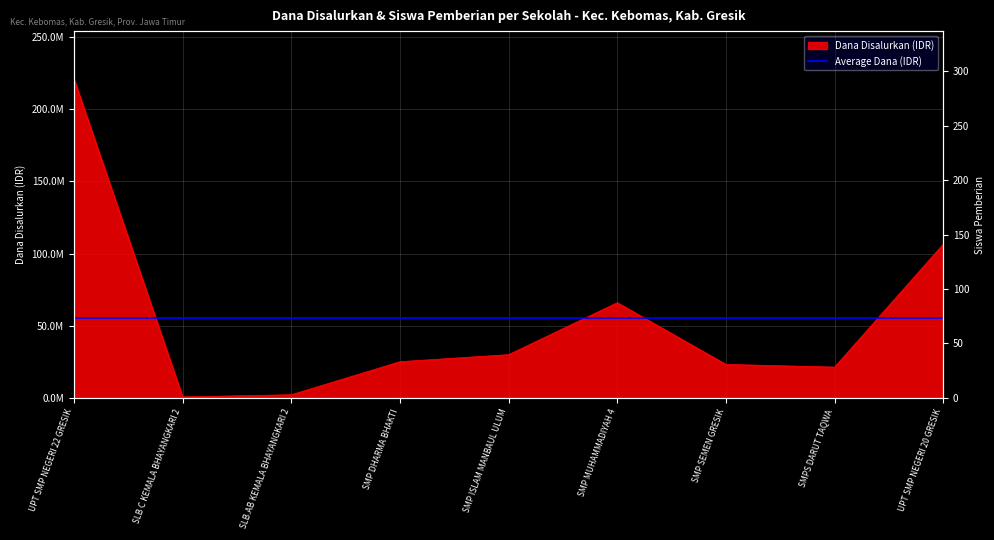

How many interior local valleys (lower than both neighbors) does the data have?

2